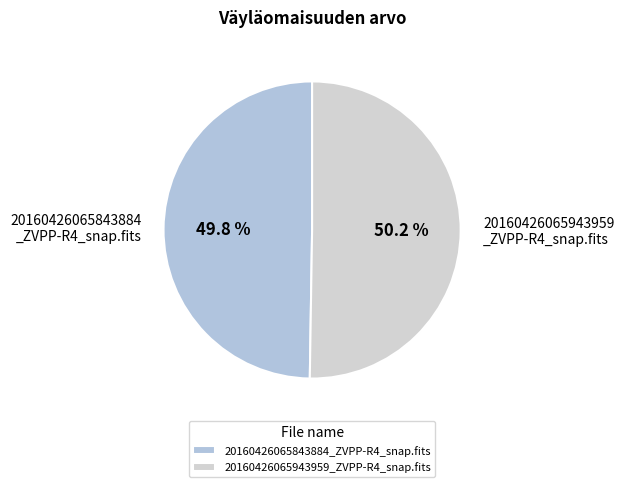

Count the number of slices in the pie.

2